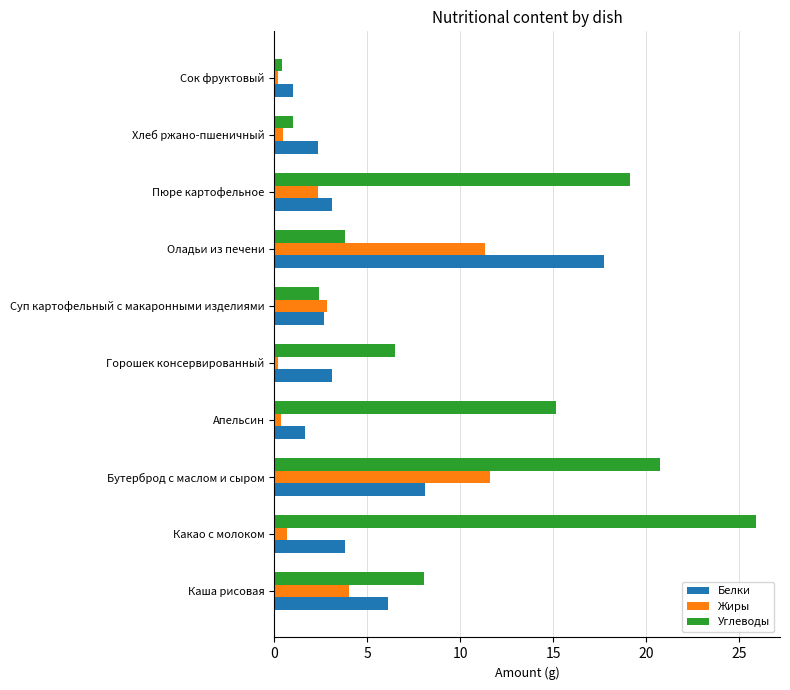

Which series has the largest total across all categories?

Углеводы